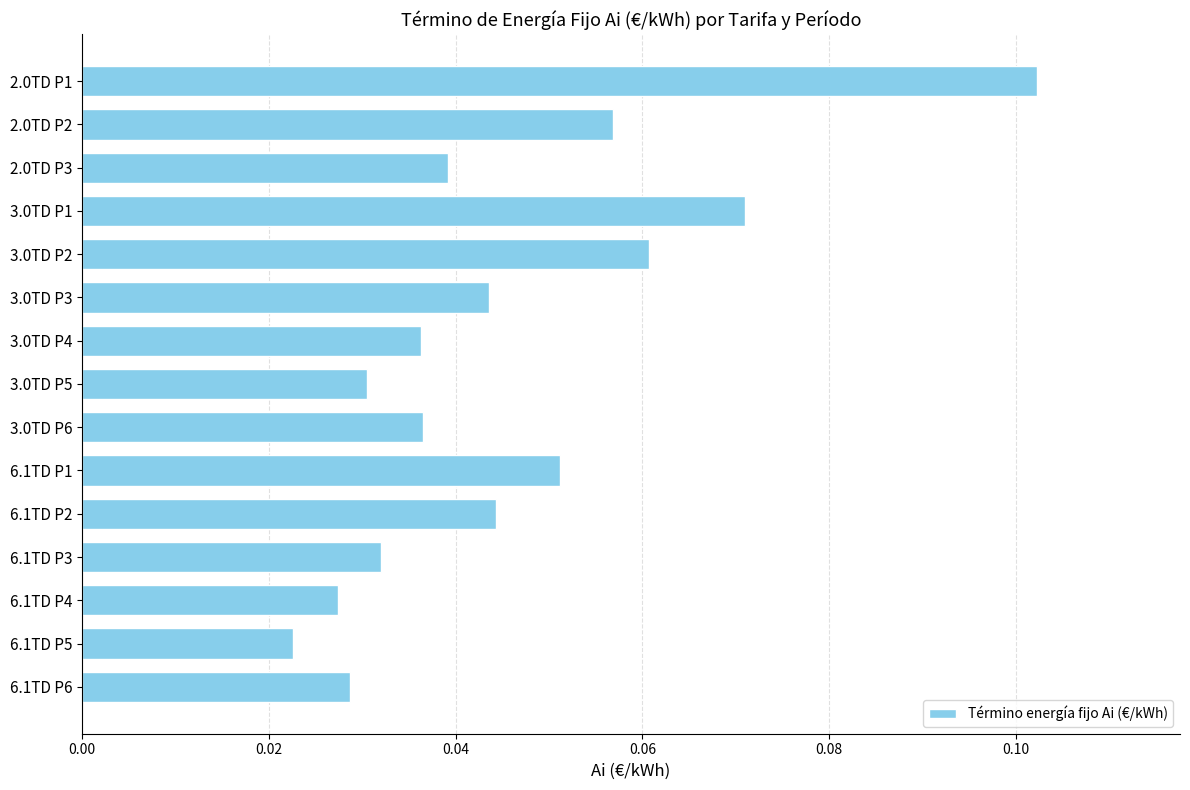

What is the label of the 8th bar from the top?

3.0TD P5